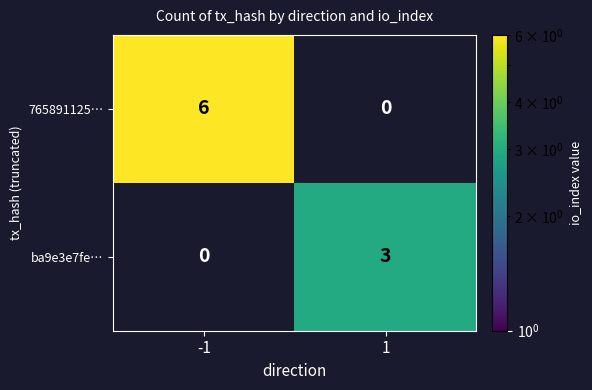

At 1, list the series in order from smallest to largest.

765891125…, ba9e3e7fe…